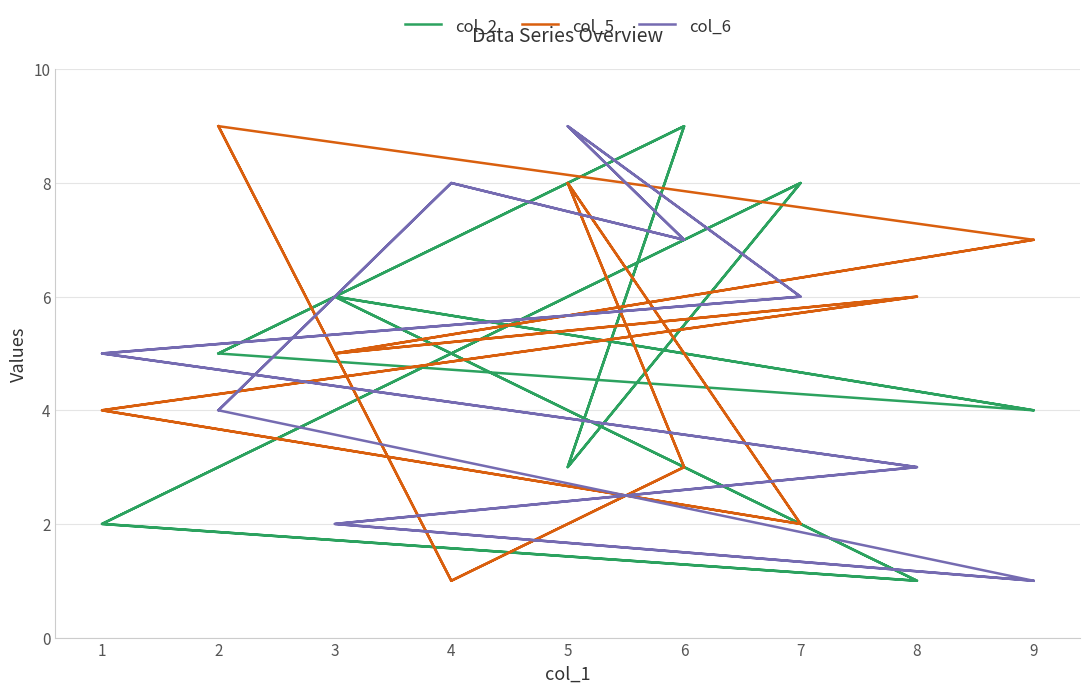

How many intersections are there between col_6 and col_5?

4